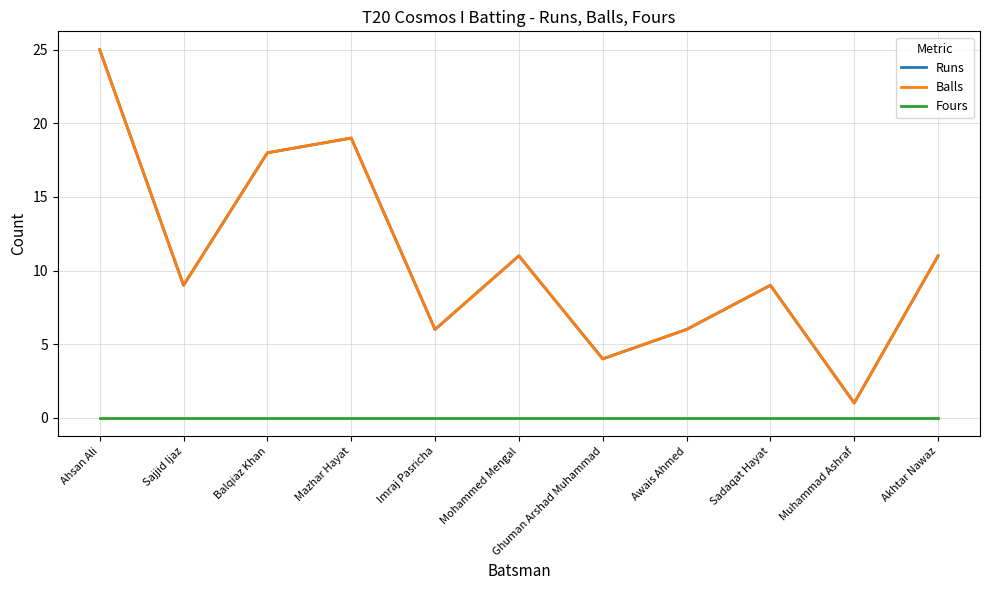

True or false: Balls has a value of 10 at Imraj Pasricha.

False